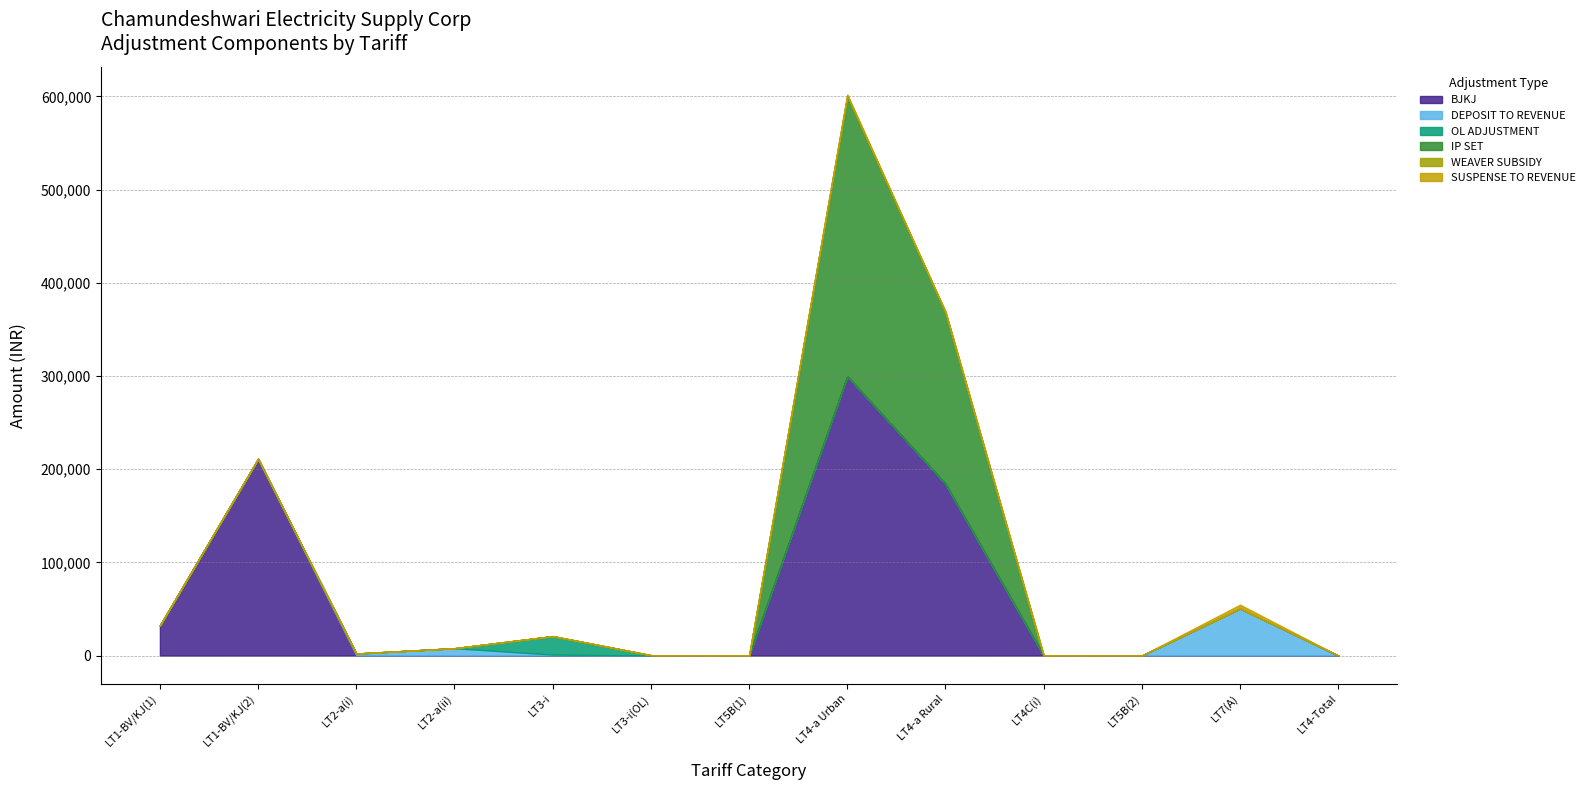

How many lines are shown in the chart?

6